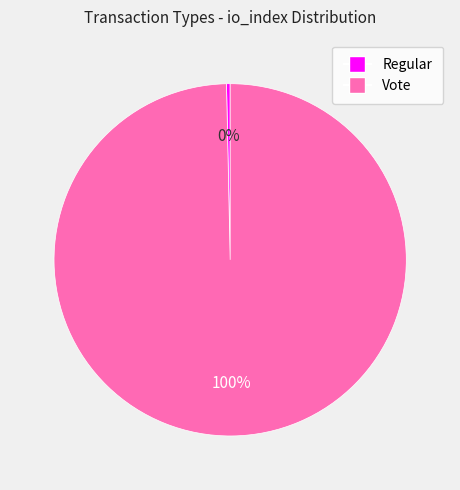

Which slice is the largest?

Vote